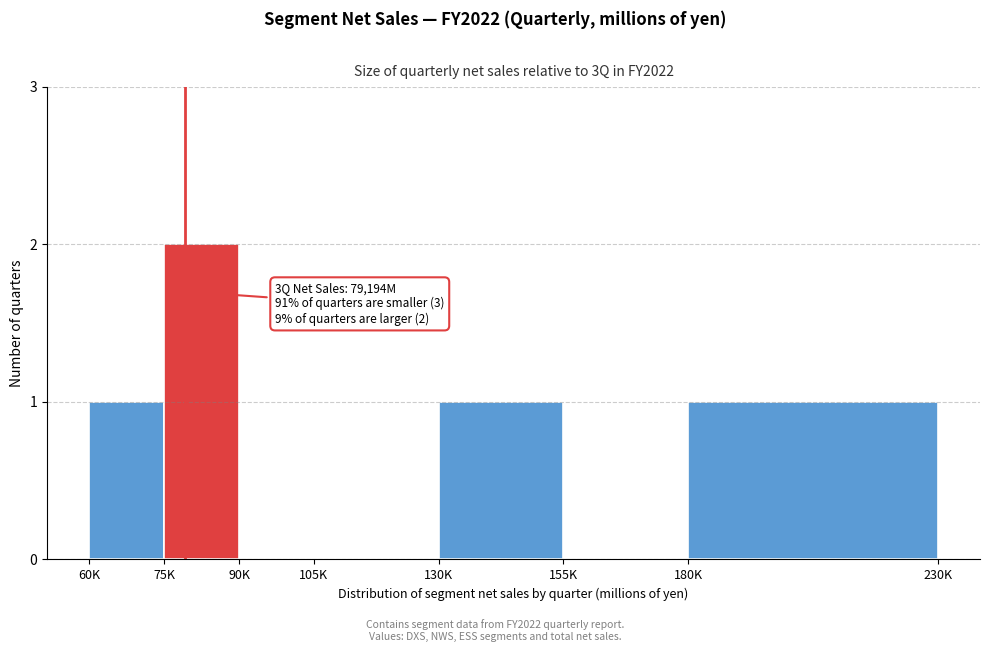

Reading right to left, list all the values displayed in this chart.

180K=1	155K=0	130K=1	105K=0	90K=0	75K=2	60K=1